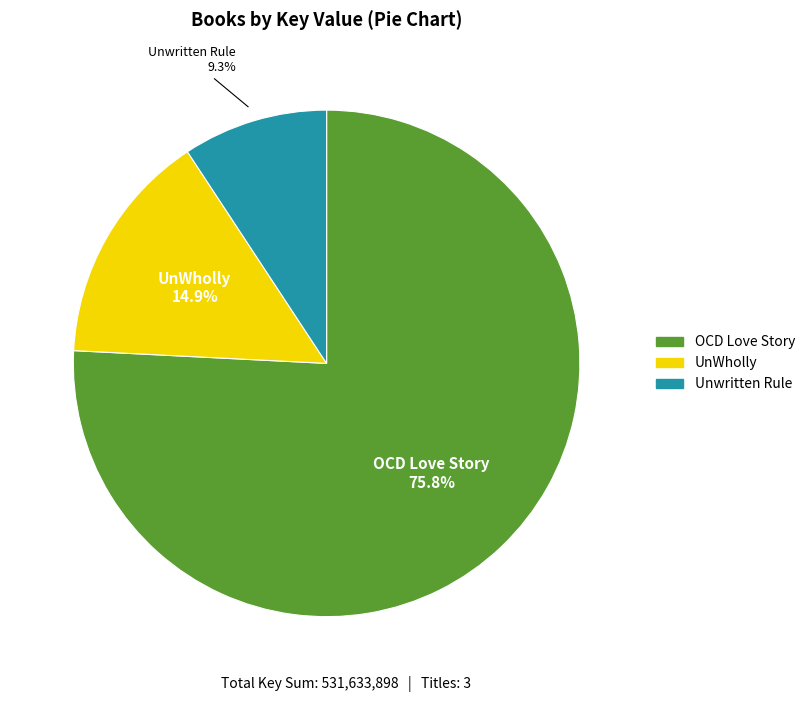

Is the sum of Unwritten Rule and UnWholly greater than half?

No